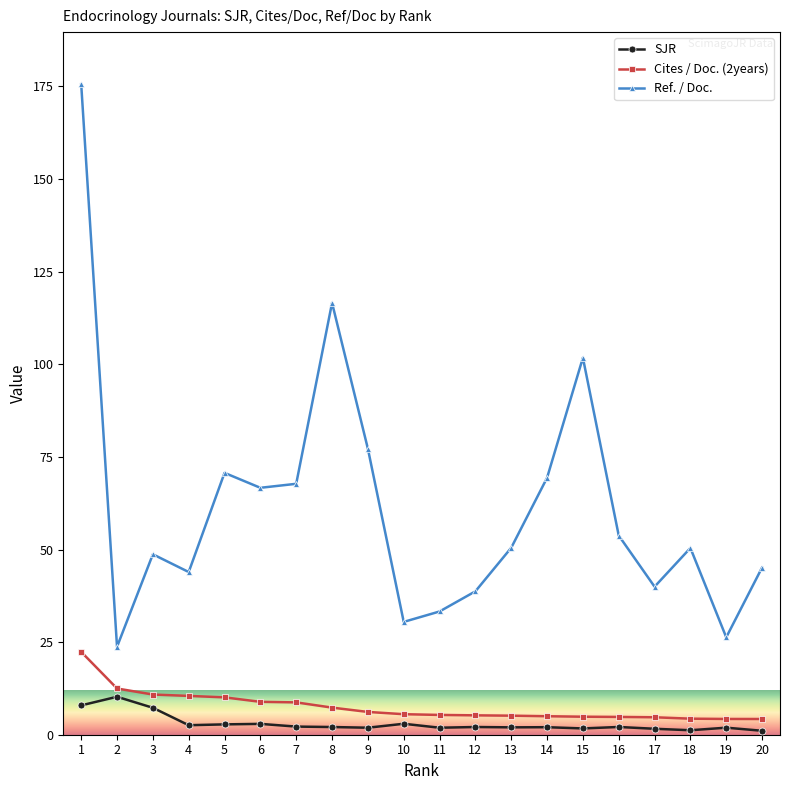

True or false: Cites / Doc. (2years) has a value of 6.2 at 9.

True